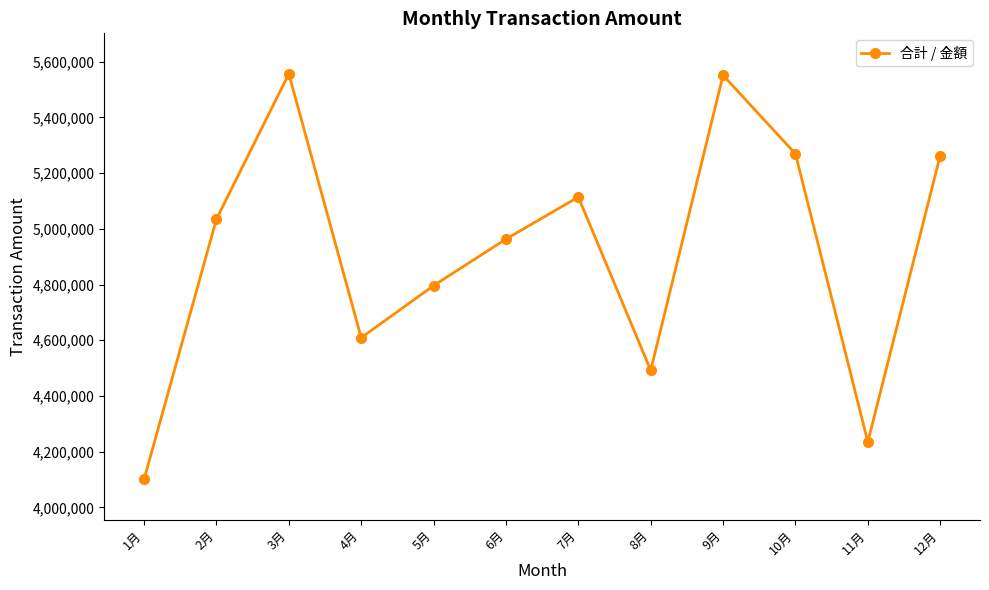

How many data points are less than 5035000?

6